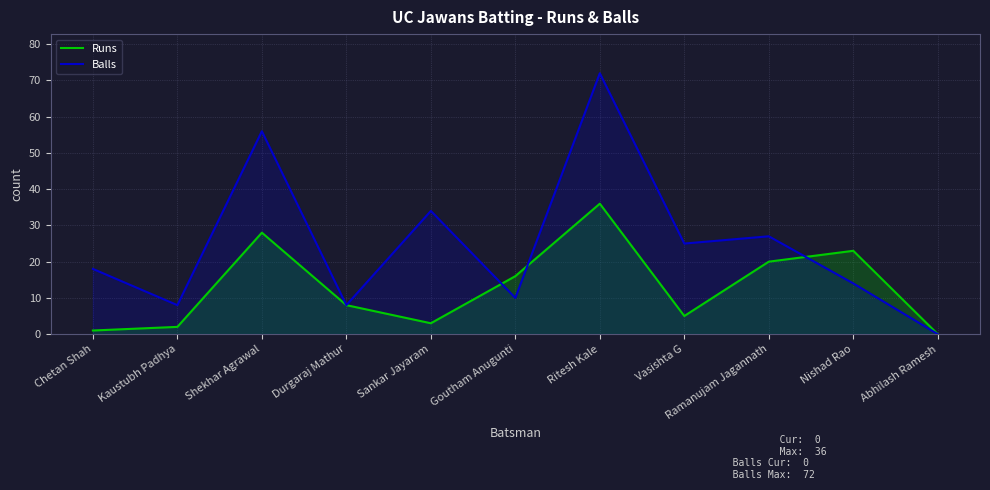

At which category does Balls reach its first local valley?

Kaustubh Padhya